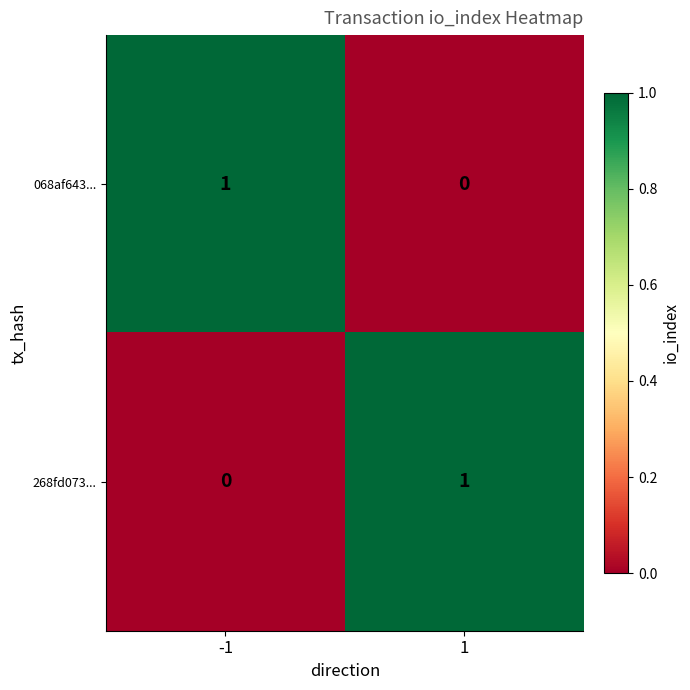

List the labels in order of 068af643... value, smallest first.

1, -1